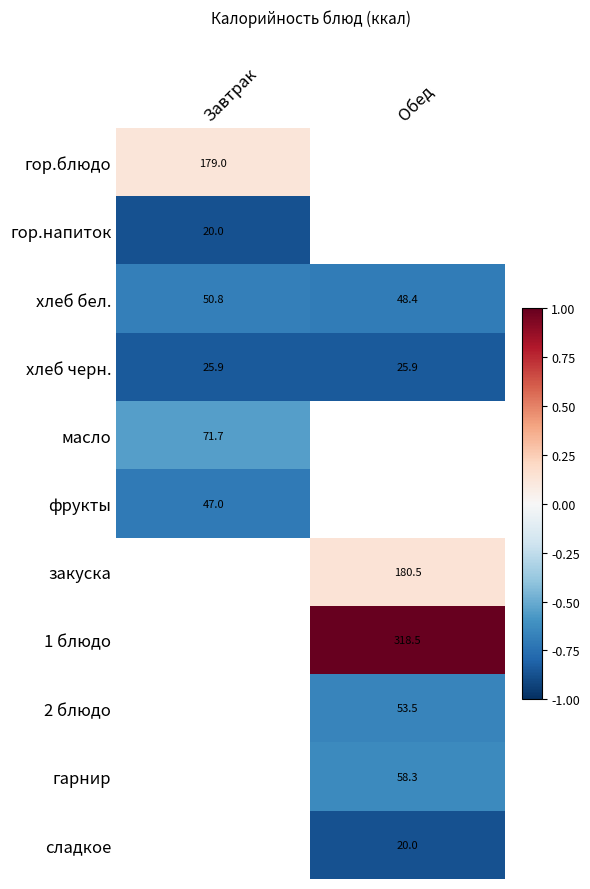

What is the greatest value displayed?

1.0